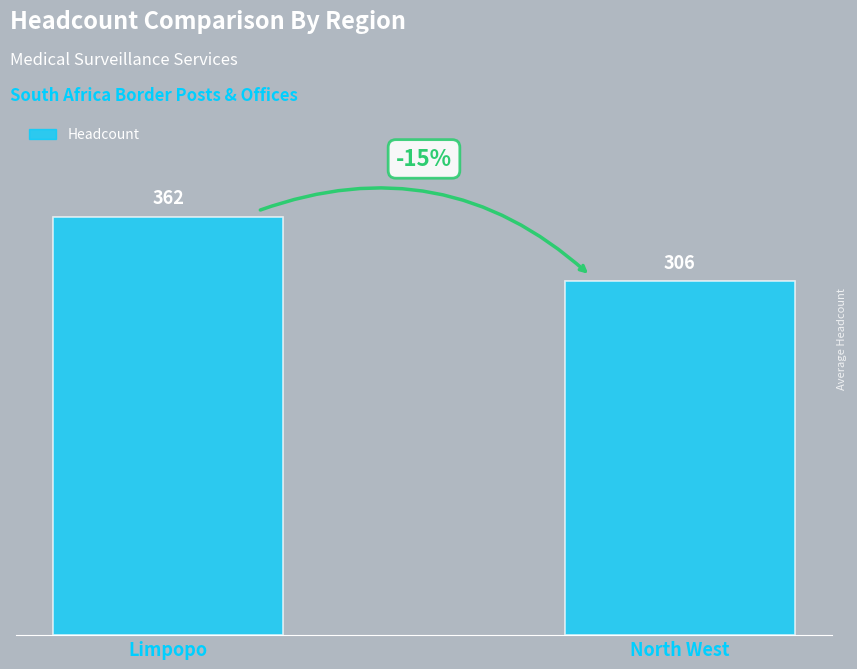

Rank the categories by value from highest to lowest.

Limpopo, North West